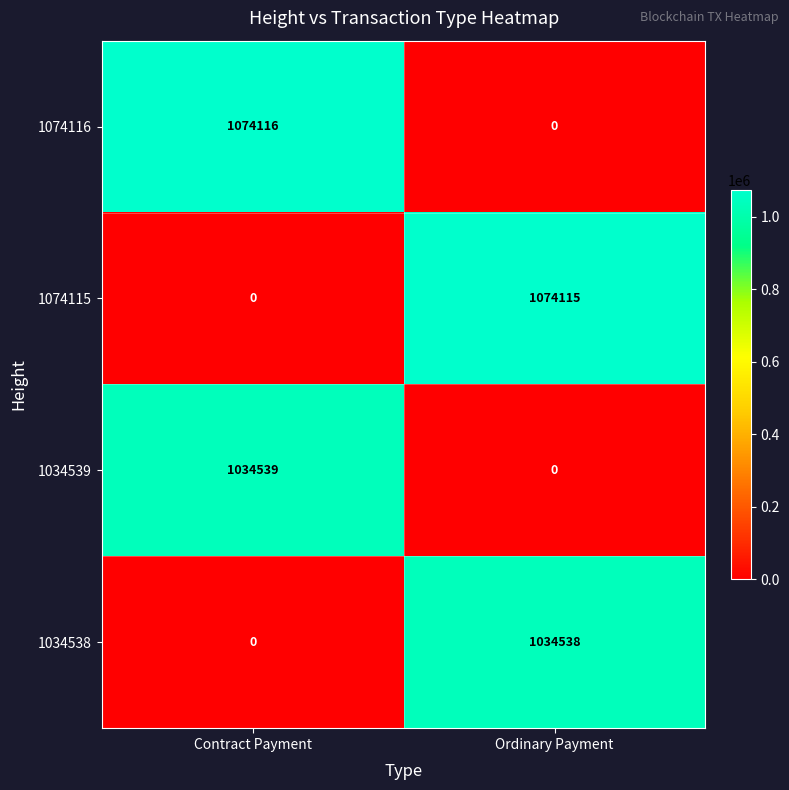

At which category is the sum across all series the highest?

Contract Payment